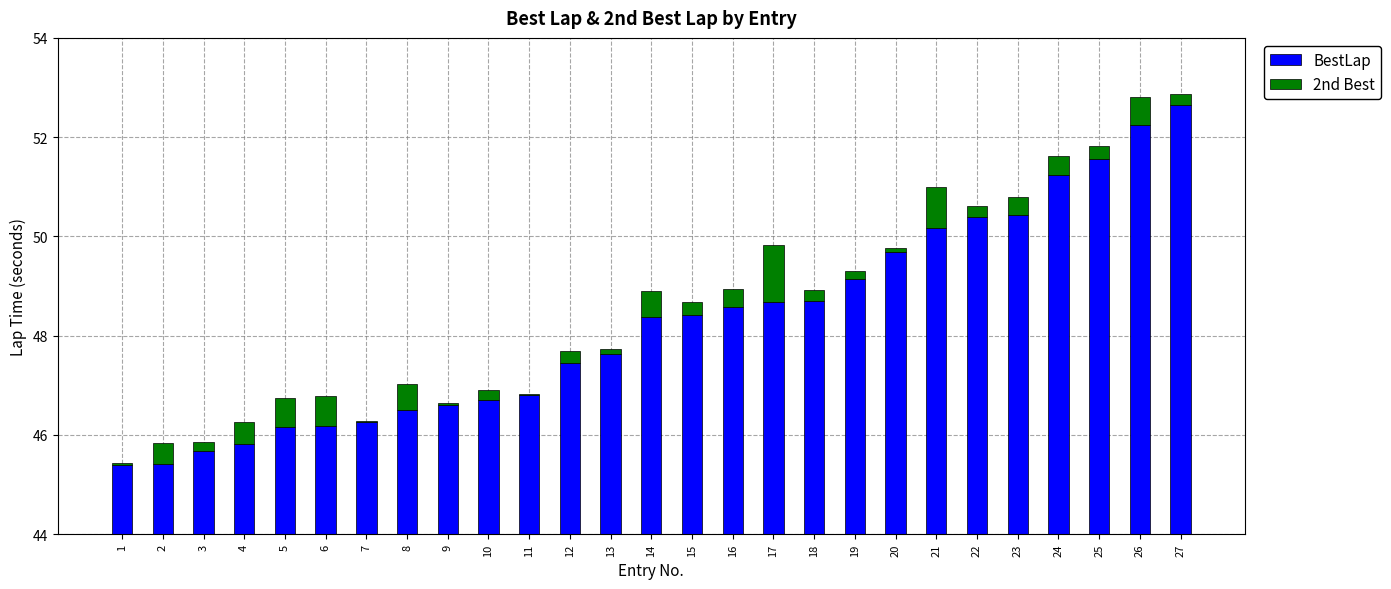

What is the difference between the 2nd Best values at 1 and 25?

0.2